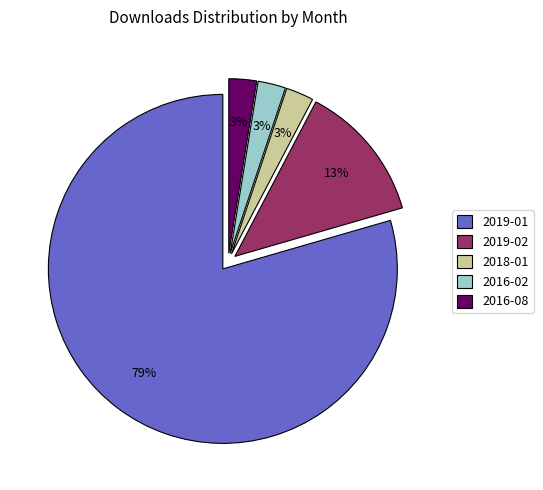

To the nearest percent, what is the average slice percentage?

20%